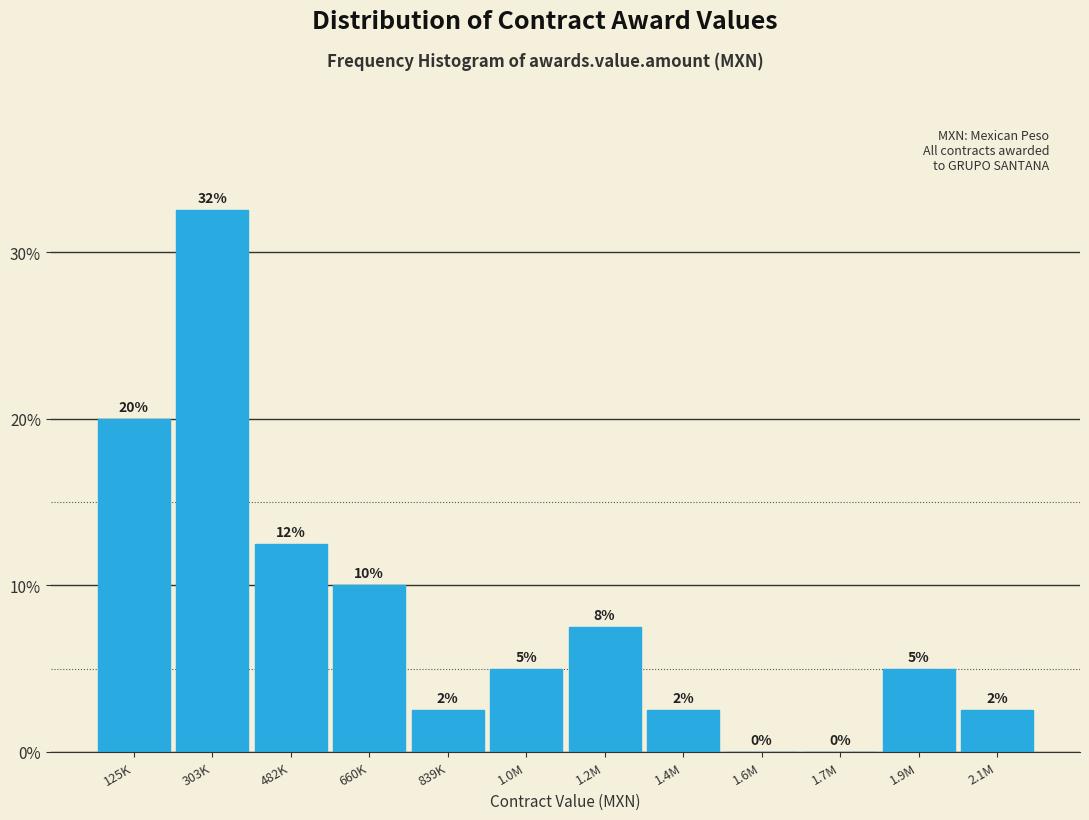

Which category has the highest value across all series?

303K